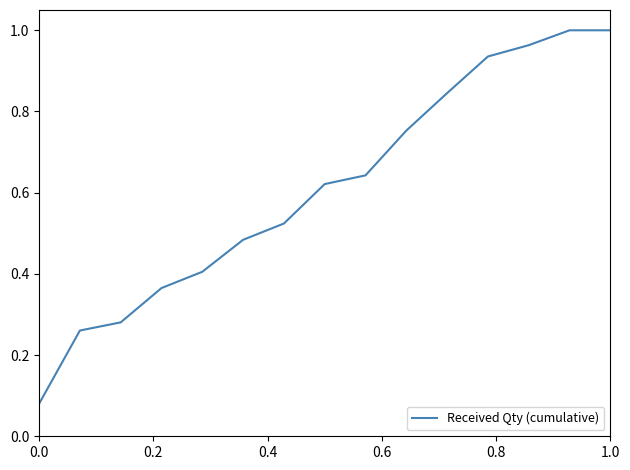

Reading left to right, transcribe all the data shown in this chart.

0.1	0.3	0.3	0.4	0.4	0.5	0.5	0.6	0.6	0.8	0.8	0.9	1.0	1.0	1.0